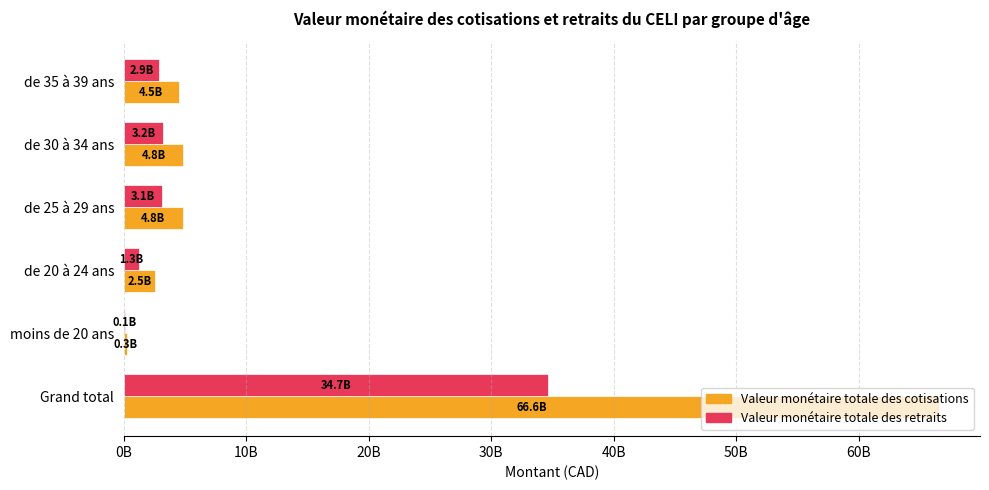

What are all the series names shown in the legend?

Valeur monétaire totale des cotisations, Valeur monétaire totale des retraits